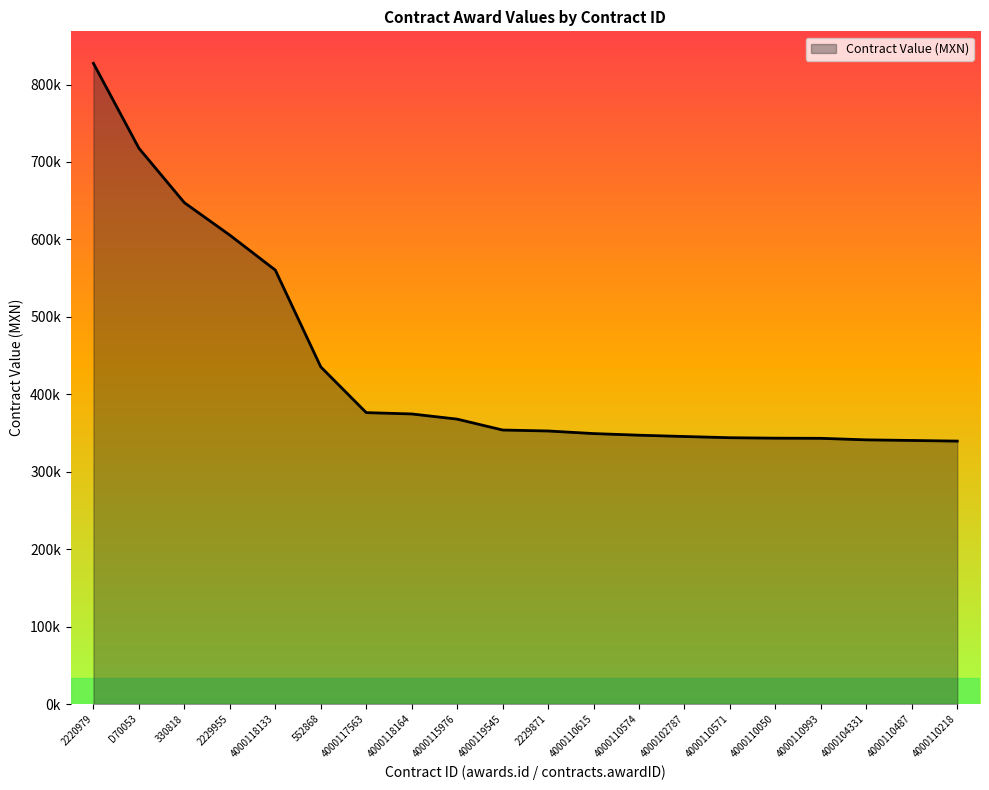

Reading left to right, transcribe all the data shown in this chart.

2220979=827331.3	D70053=717750.0	330818=647402.0	2229955=605482.6	4000118133=560375.0	552868=435370.0	4000117563=376307.0	4000118164=374578.6	4000115976=367889.7	4000119545=353829.0	2229871=352586.5	4000110615=349242.3	4000110574=347143.4	4000102787=345454.2	4000110571=343888.4	4000110050=343300.0	4000110993=343112.0	4000104331=341130.0	4000110487=340346.9	4000110218=339510.2